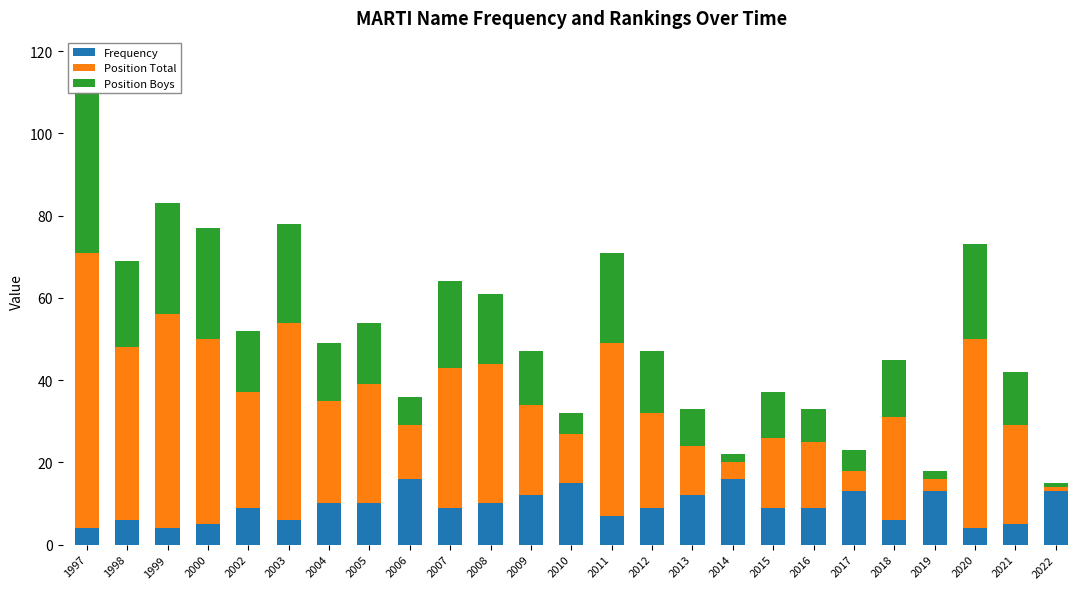

Rank the categories by Frequency value from lowest to highest.

1997, 1999, 2020, 2000, 2021, 1998, 2003, 2018, 2011, 2002, 2007, 2012, 2015, 2016, 2004, 2005, 2008, 2009, 2013, 2017, 2019, 2022, 2010, 2006, 2014